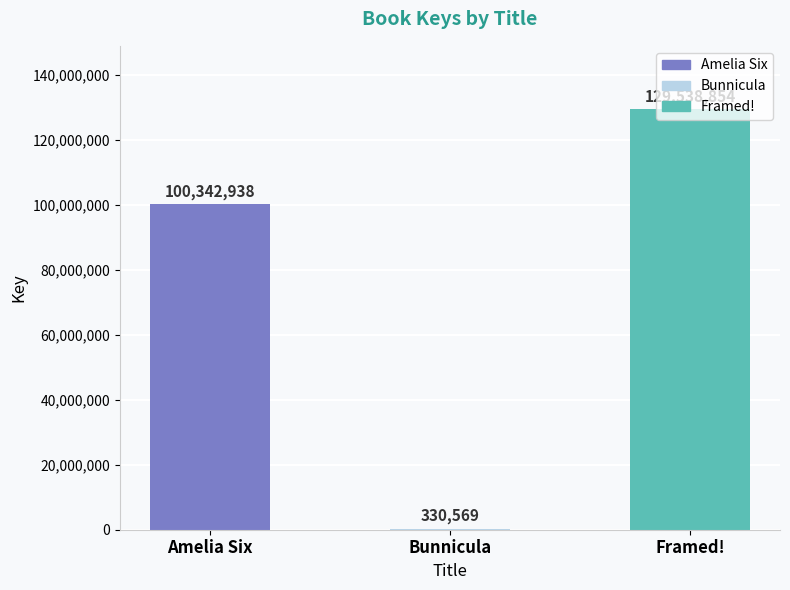

Read the value at Amelia Six, to the nearest 10.

100342940